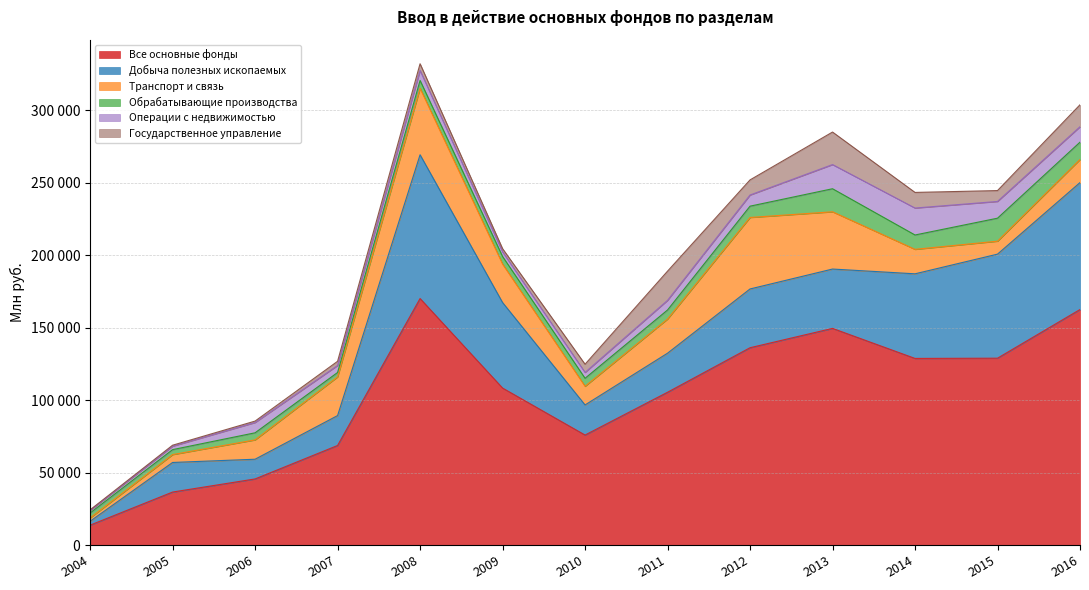

True or false: Государственное управление and Все основные фонды intersect in this chart.

False